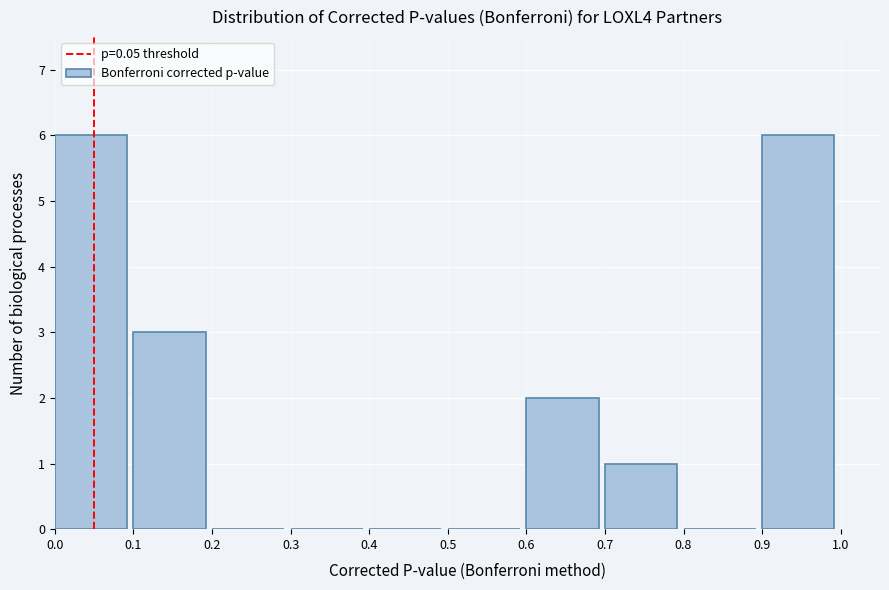

What is the height of the bar covering 0.6 to 0.7 on the x-axis? The values are not printed on the chart, so give them approximately, as read against the axis.

2